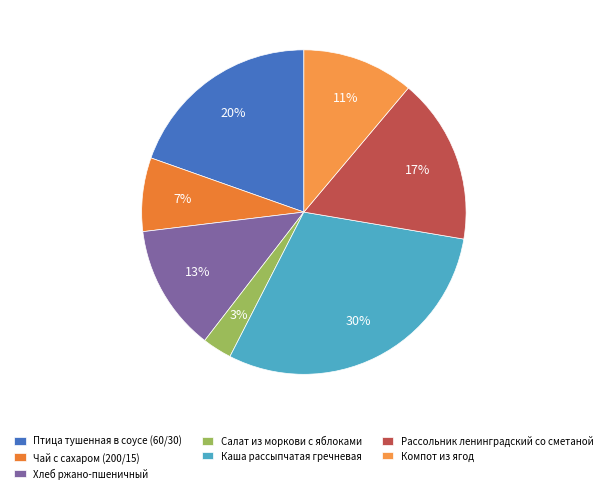

How many segments does this pie chart have?

7